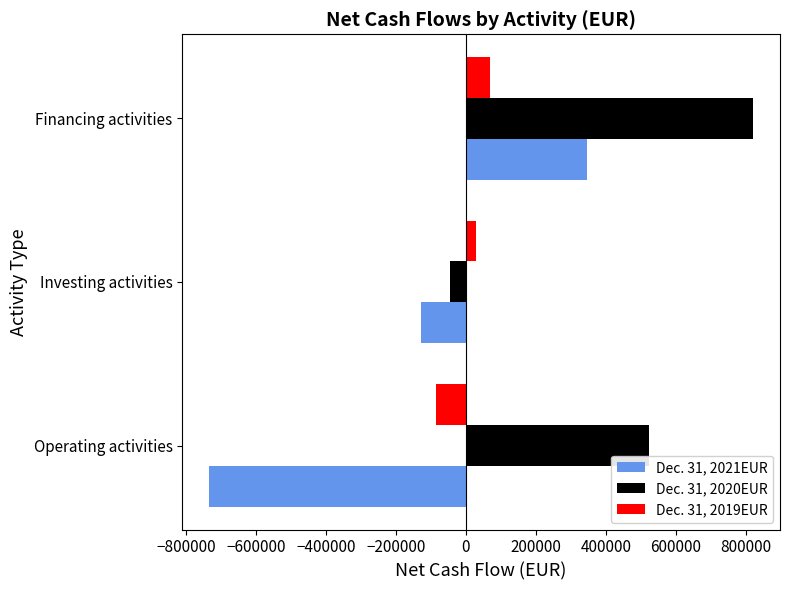

Which series has the largest range (max minus min)?

Dec. 31, 2021EUR